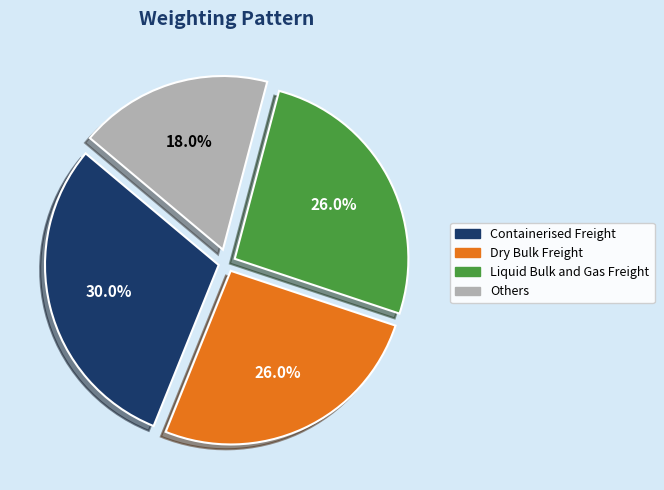

Does any single category account for the majority?

No